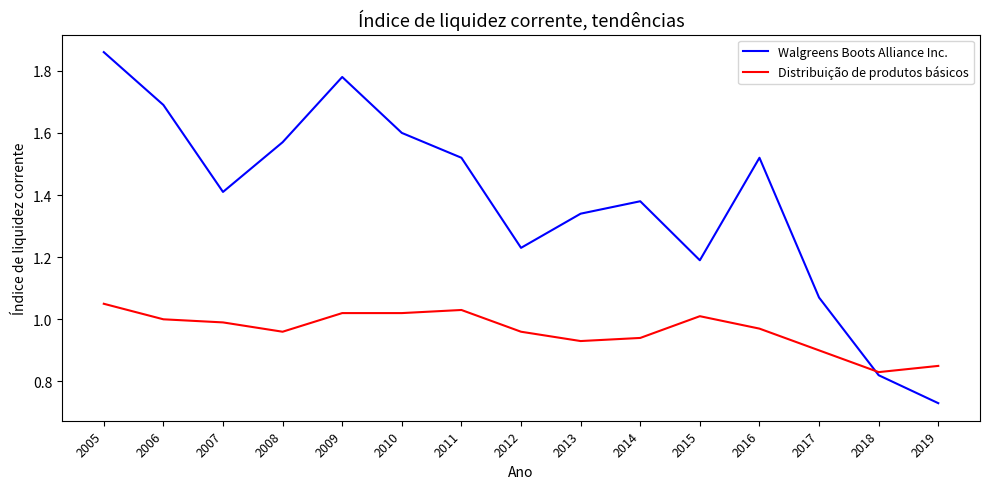

Between 2008 and 2014, which series saw the biggest shift?

Walgreens Boots Alliance Inc.